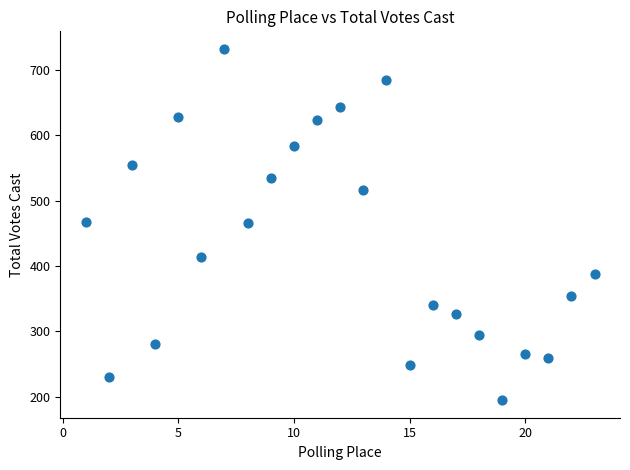

What is the range of Y values (max minus min)?

537